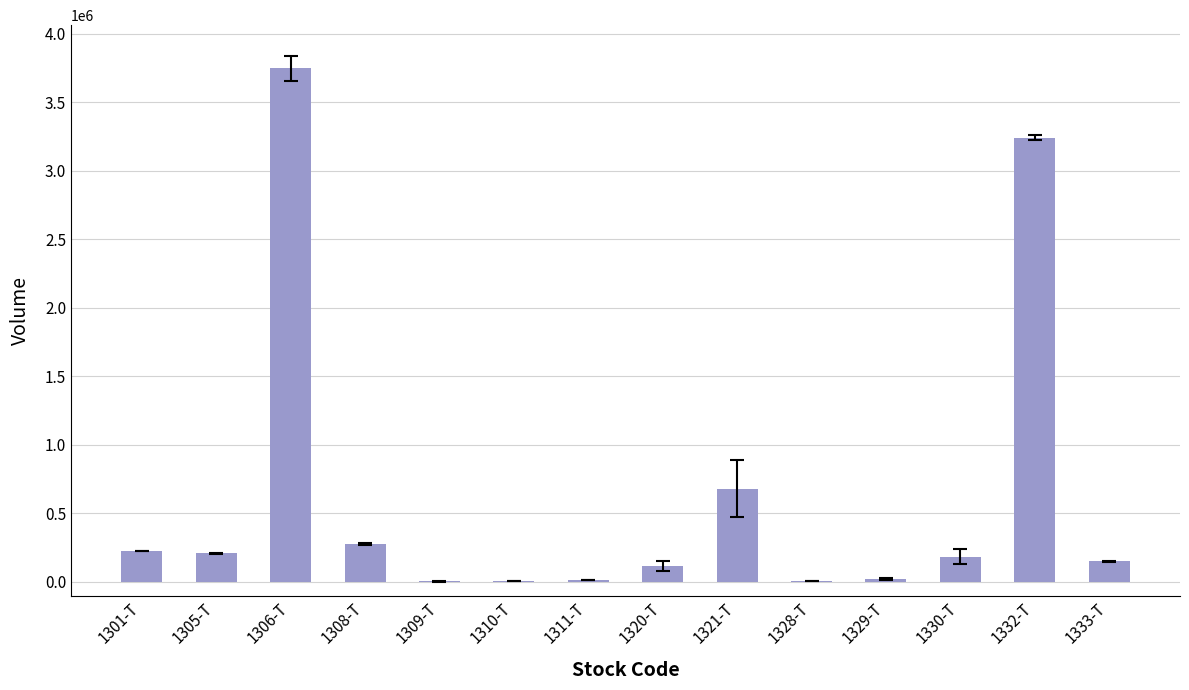

Which label corresponds to the largest value in the chart?

1306-T